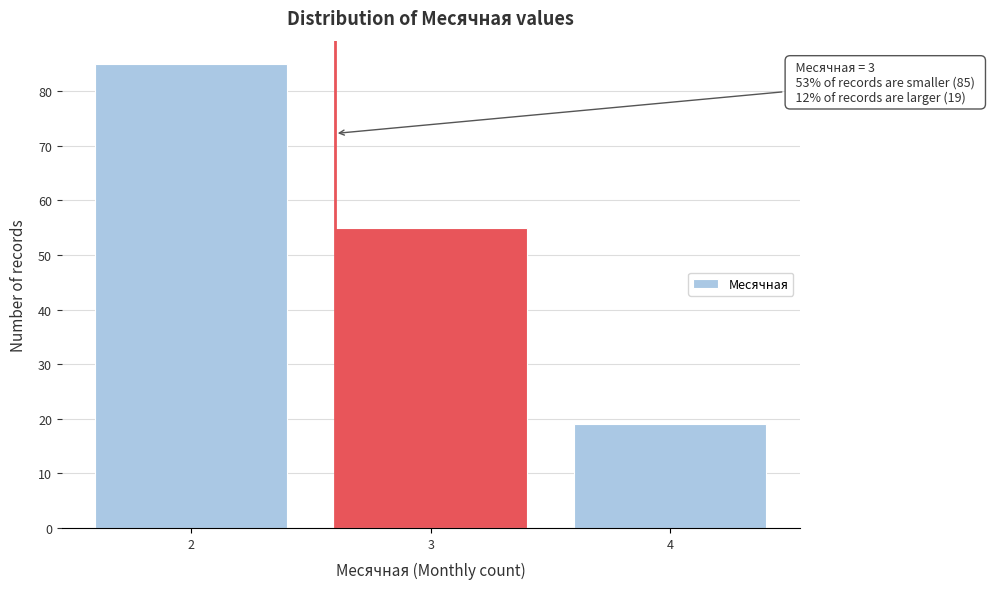

Reading left to right, extract all data points from this chart.

2=85	3=55	4=19